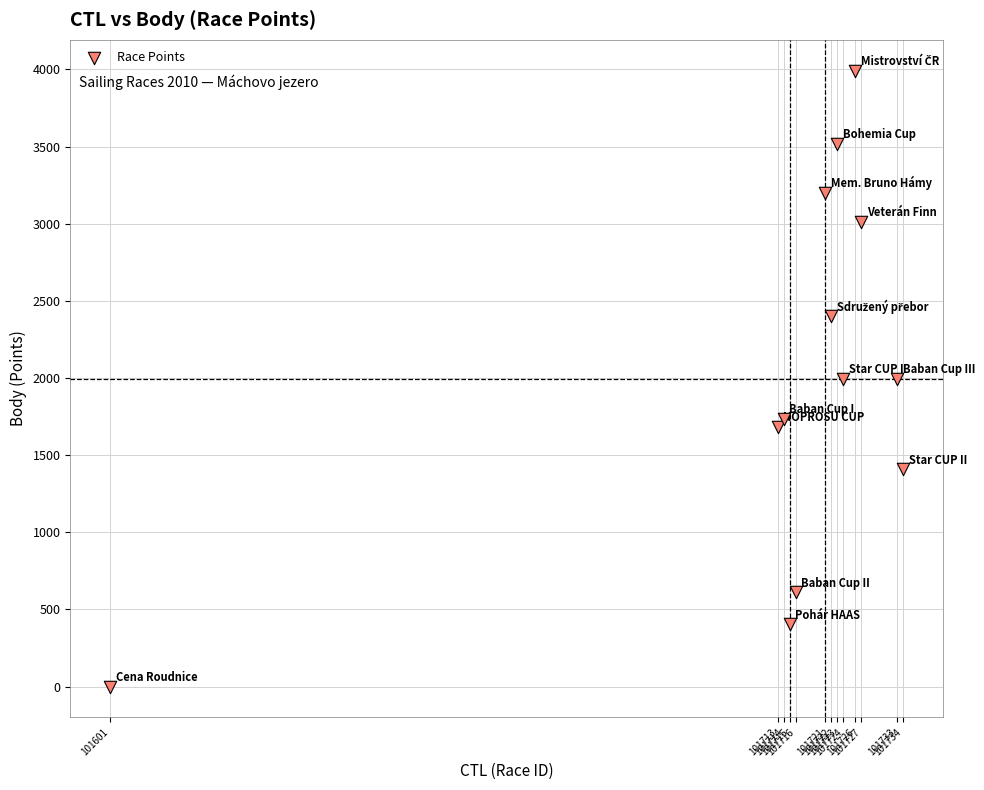

What is the range of X values (max minus min)?

133